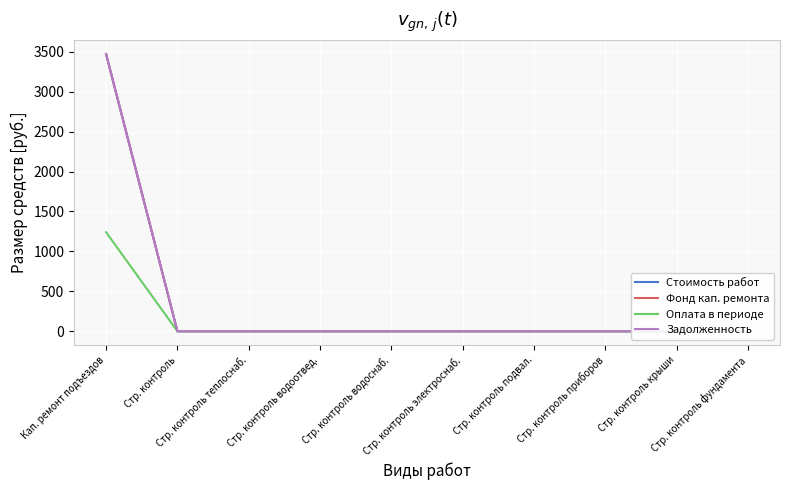

The value of Задолженность at Стр. контроль приборов is 0.5. True or false?

False